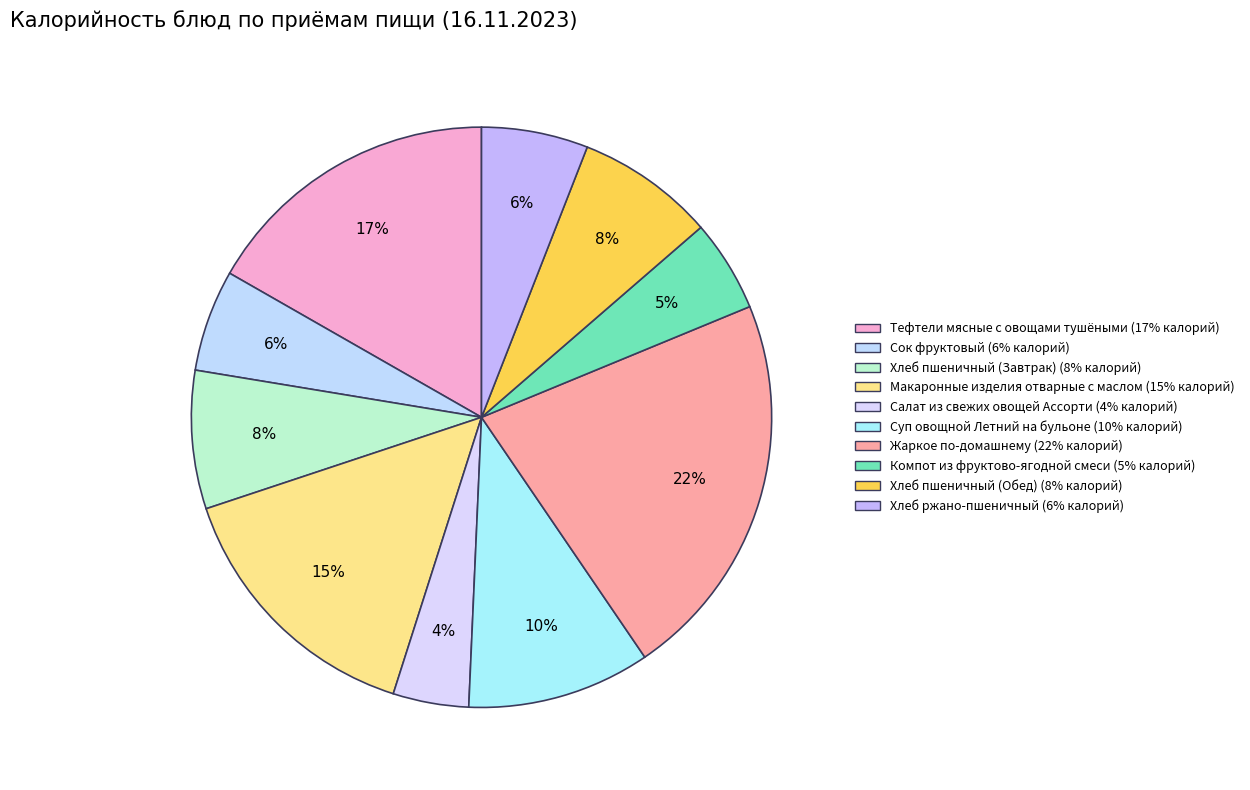

How many segments does this pie chart have?

10